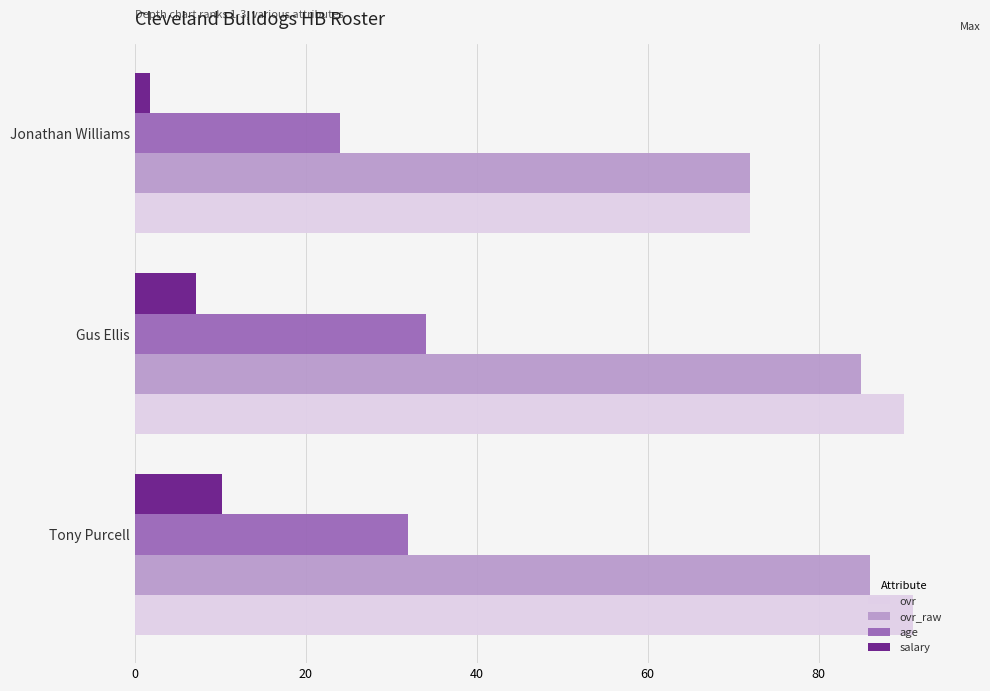

List the series in order of their peak value, lowest first.

salary, age, ovr_raw, ovr